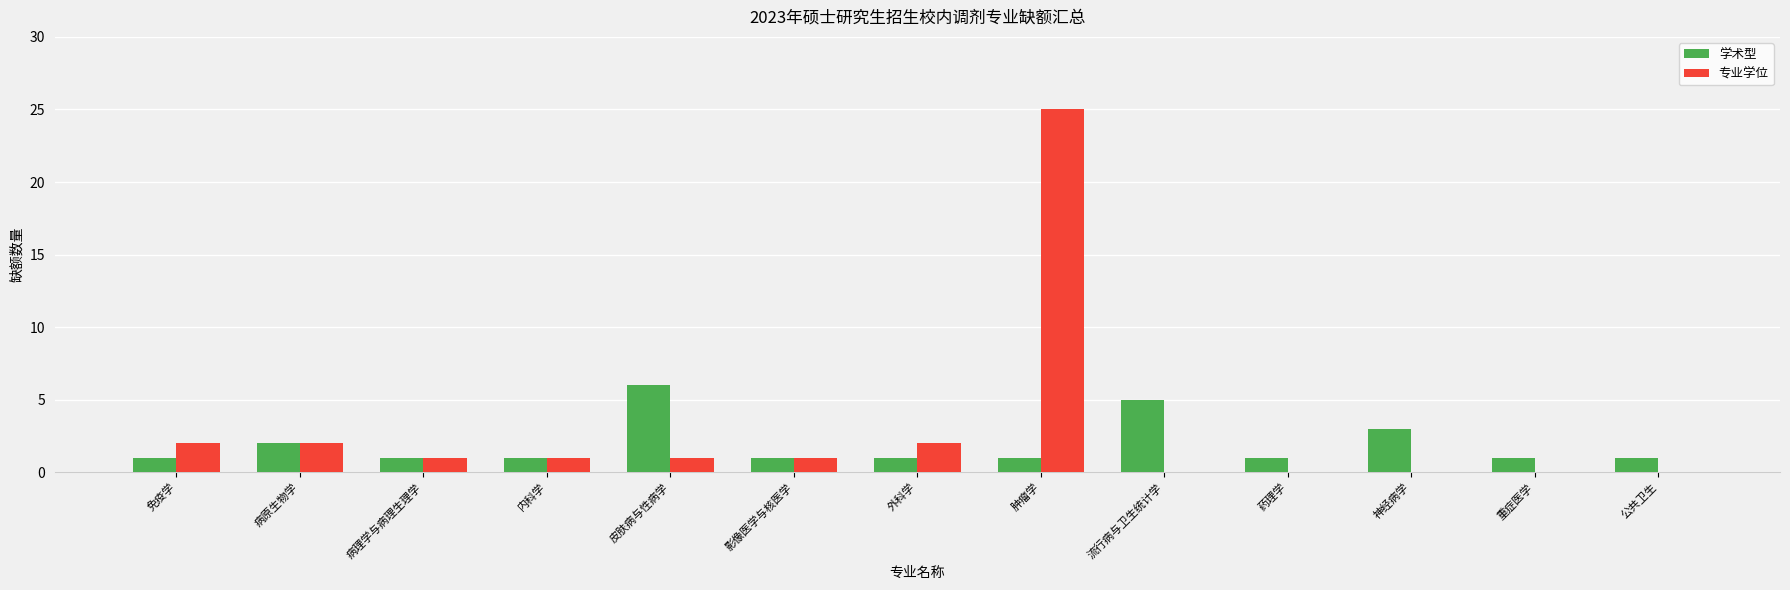

Count the 学术型 values in the range 1 to 2.

10